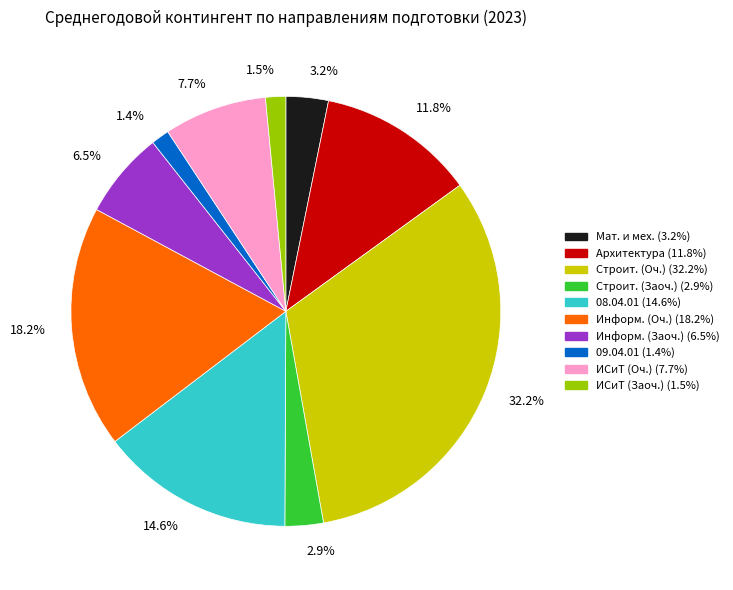

Do 7.7% and 3.2% together represent more than half of the pie?

No